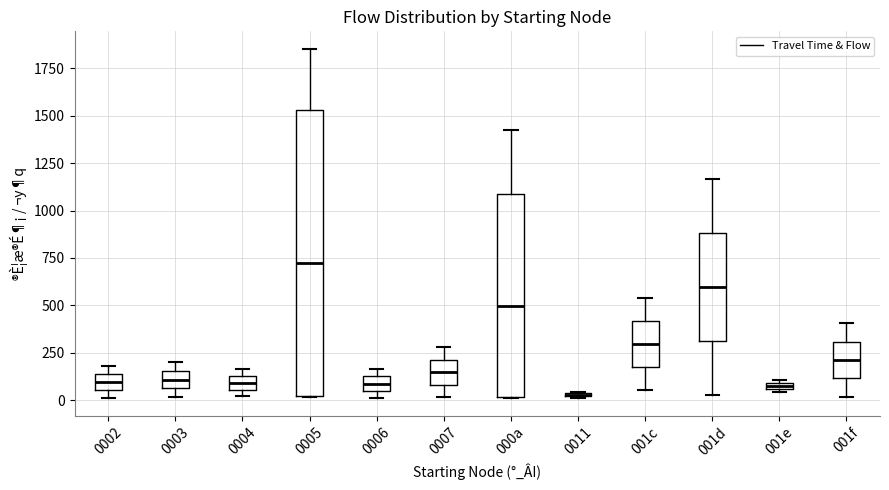

Where is the lower edge of the box for 001d on the y-axis? The values are not printed on the chart, so give them approximately, as read against the axis.

300